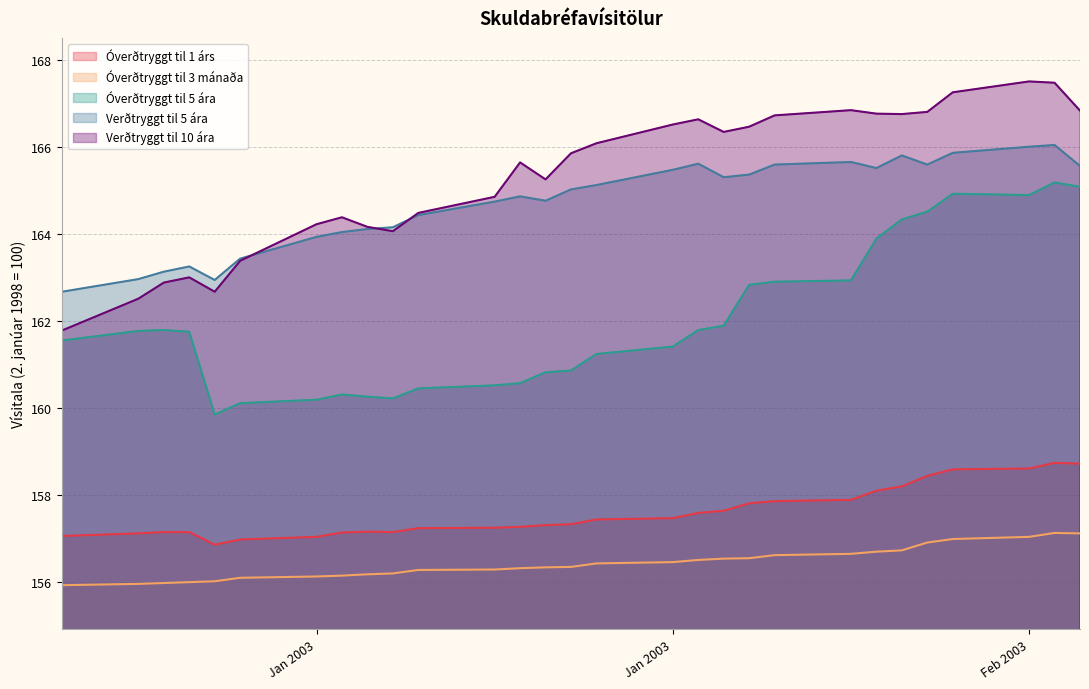

What value does the Óverðtryggt til 5 ára series have at 2003-01-24?

161.2